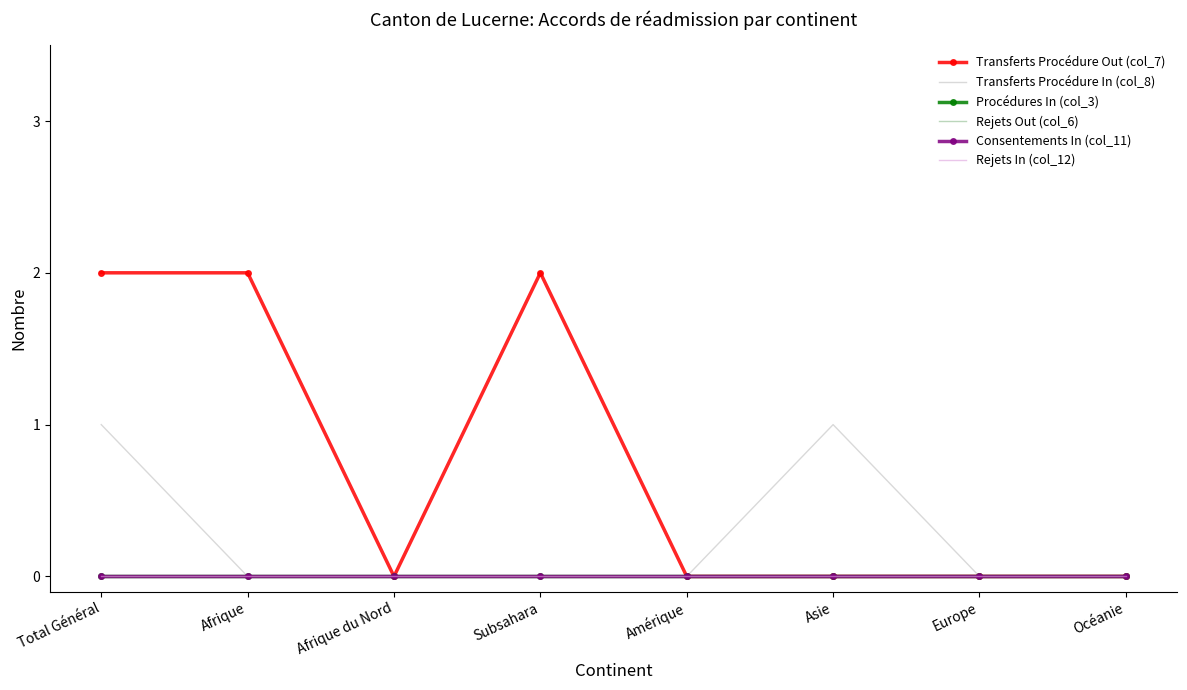

Rank the series at Subsahara from lowest to highest value.

Transferts Procédure In (col_8), Procédures In (col_3), Rejets Out (col_6), Consentements In (col_11), Rejets In (col_12), Transferts Procédure Out (col_7)